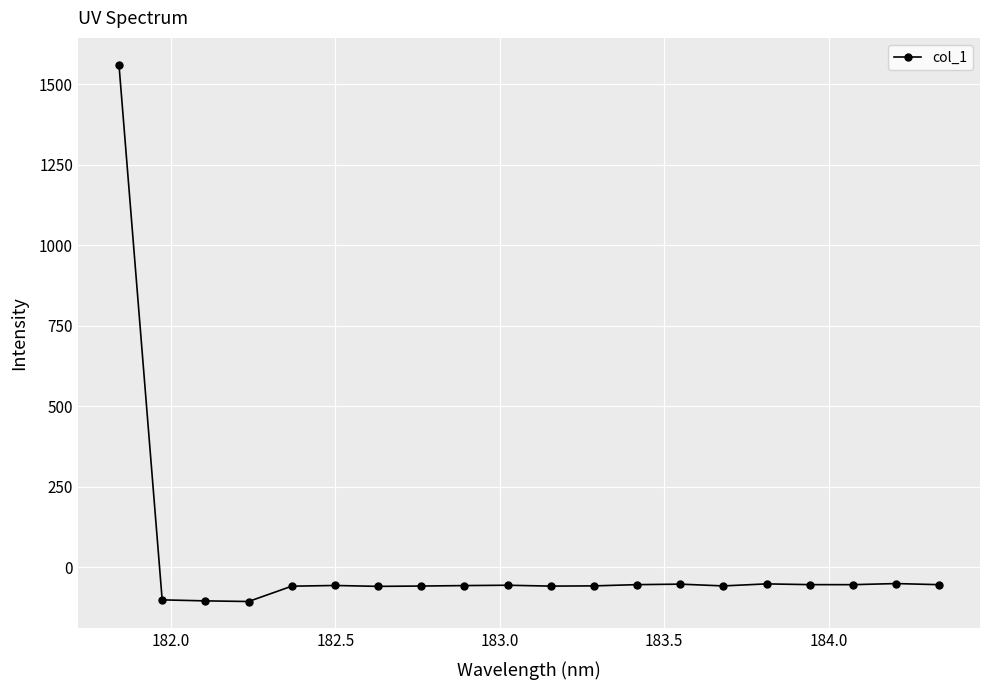

True or false: the data has more than 0 interior local peaks.

True